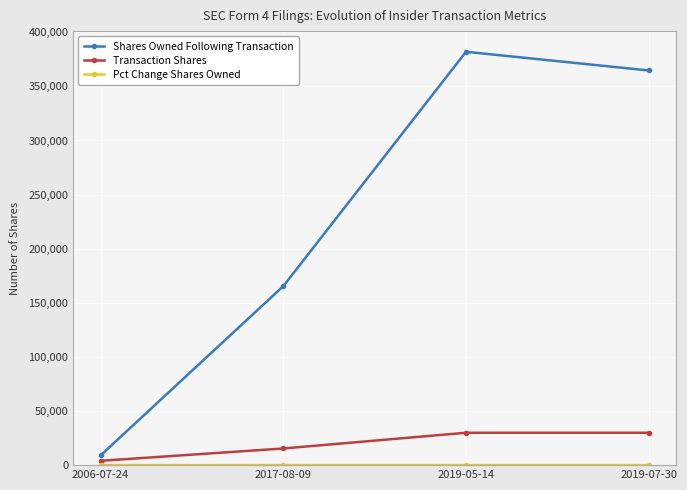

How many data points does each series have?

4